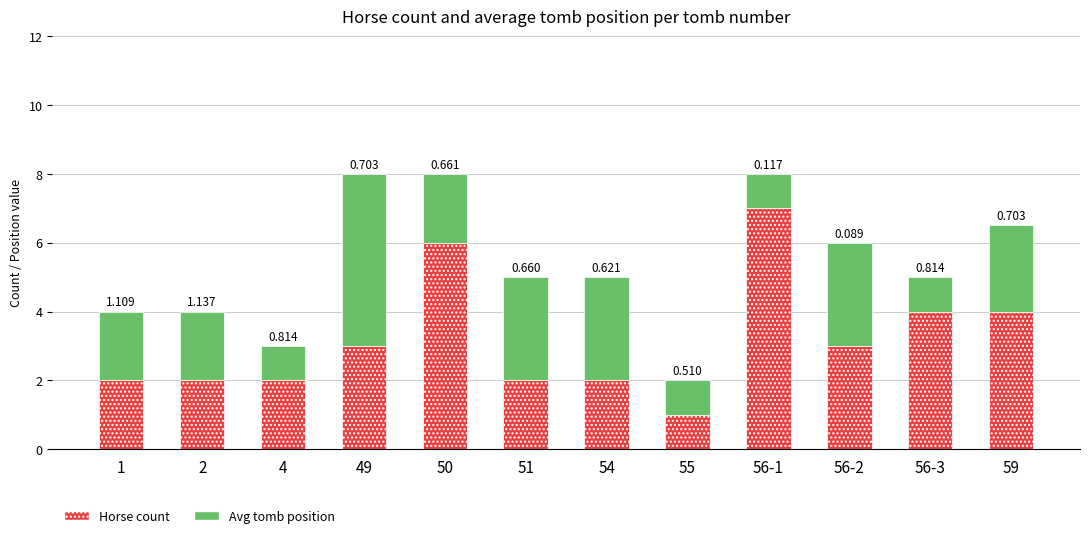

At how many categories does at least one series exceed 1?

11